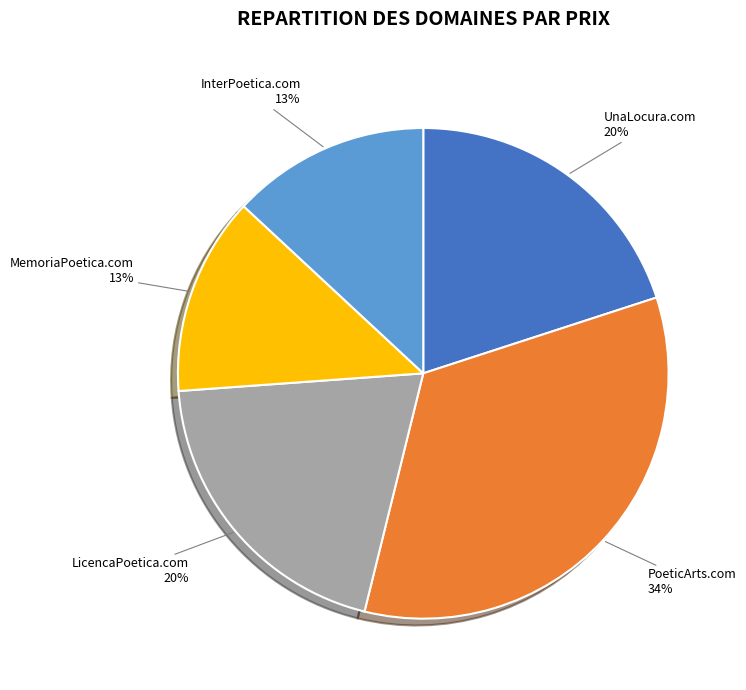

Does UnaLocura.com account for over 50% of the chart?

No